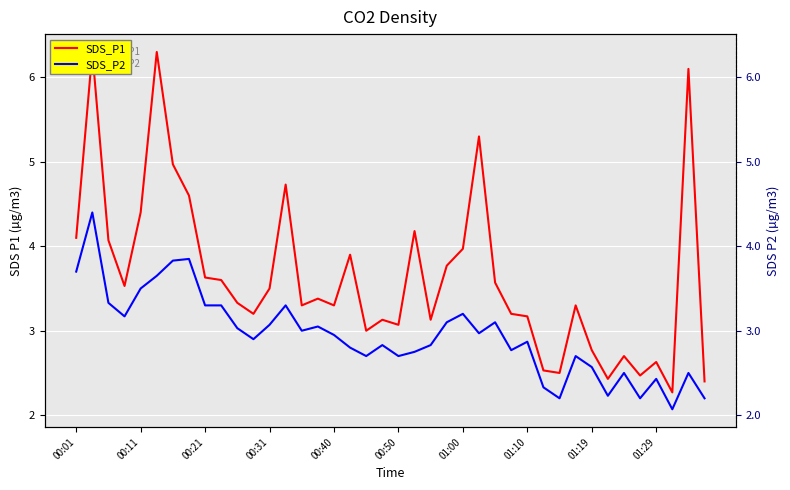

Which series has the widest spread of values?

SDS_P1